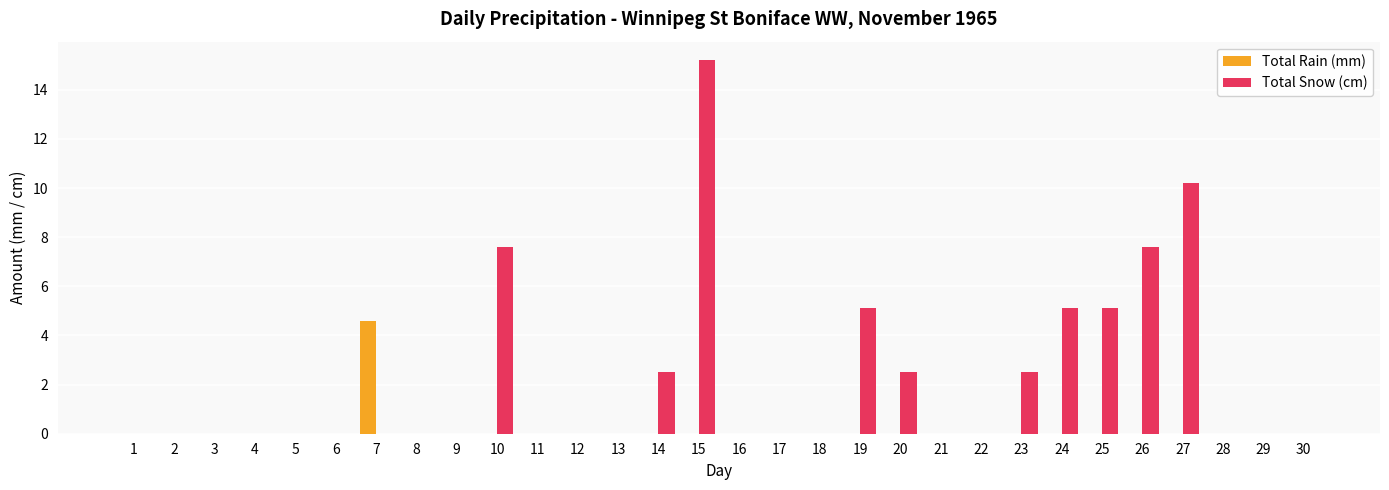

Is the value of Total Rain (mm) at 4 greater than the value of Total Snow (cm) at 26?

No